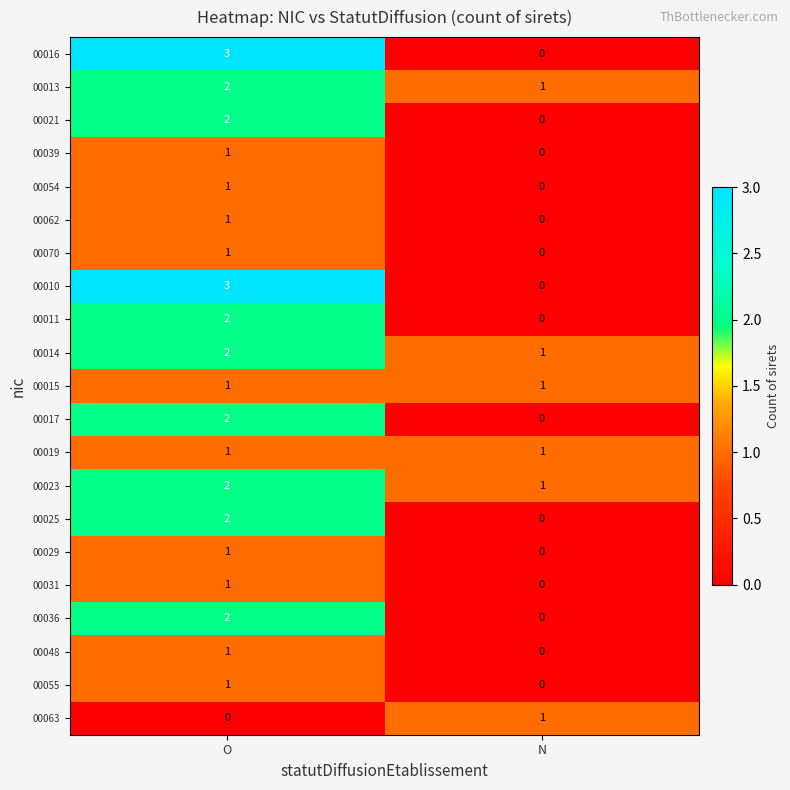

At which category is the sum across all series the highest?

O